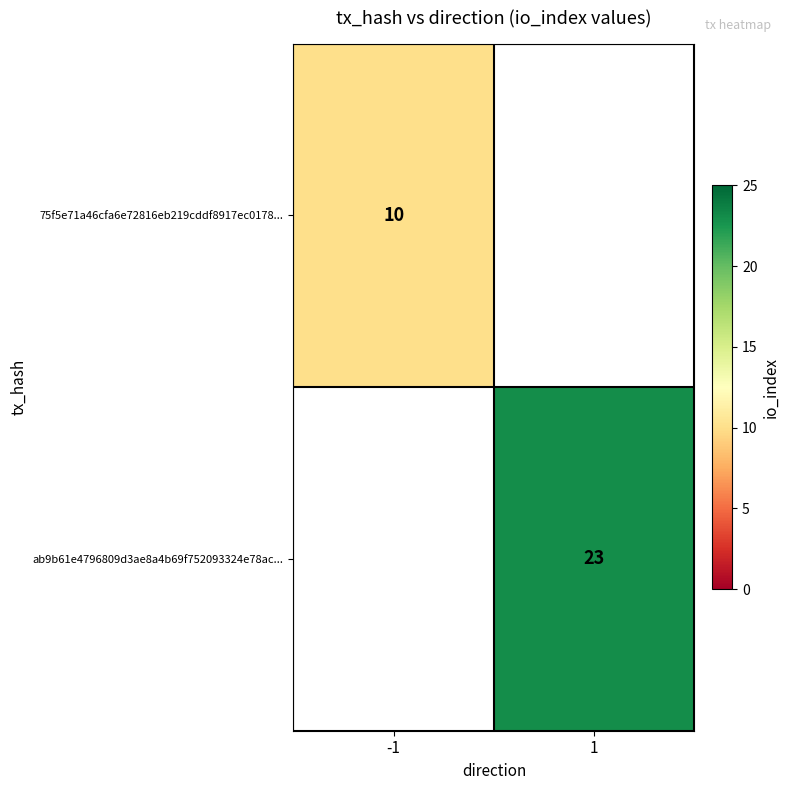

The value of ab9b61e4796809d3ae8a4b69f752093324e78ac... at 1 is 38. True or false?

False